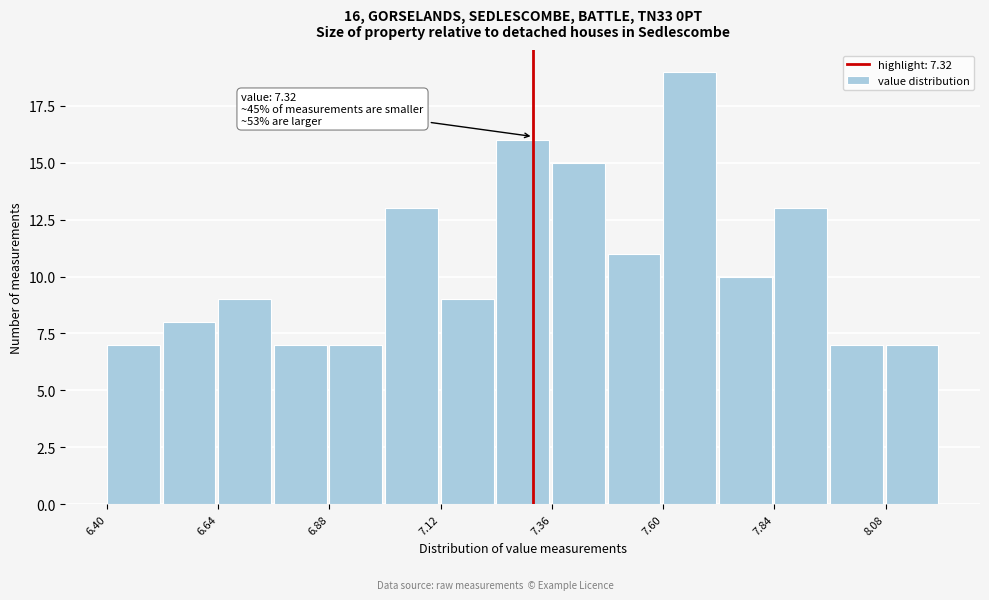

Read against the x-axis, roughly where is the centre of the tallest bar?

7.65